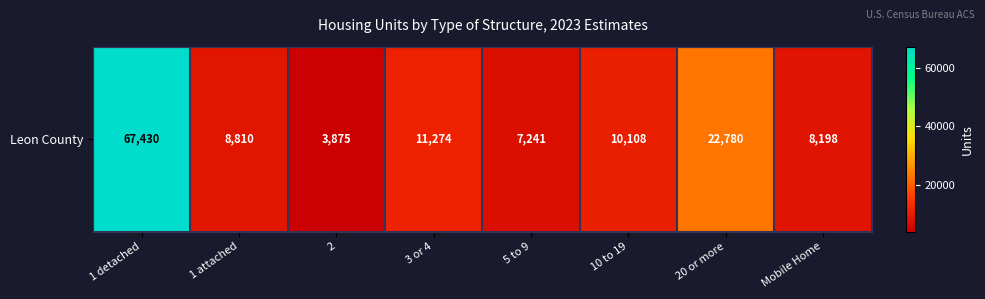

The value at 20 or more is 22780. True or false?

True